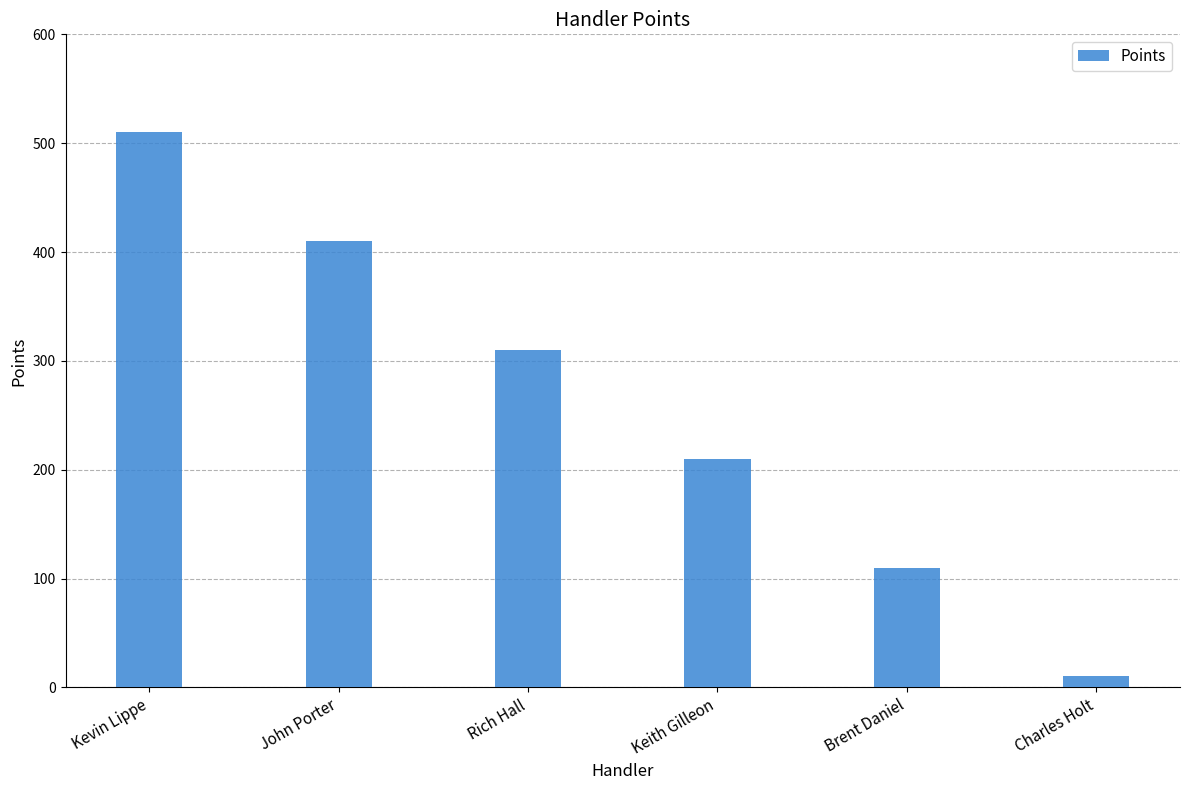

What is the minimum value shown in the chart?

10